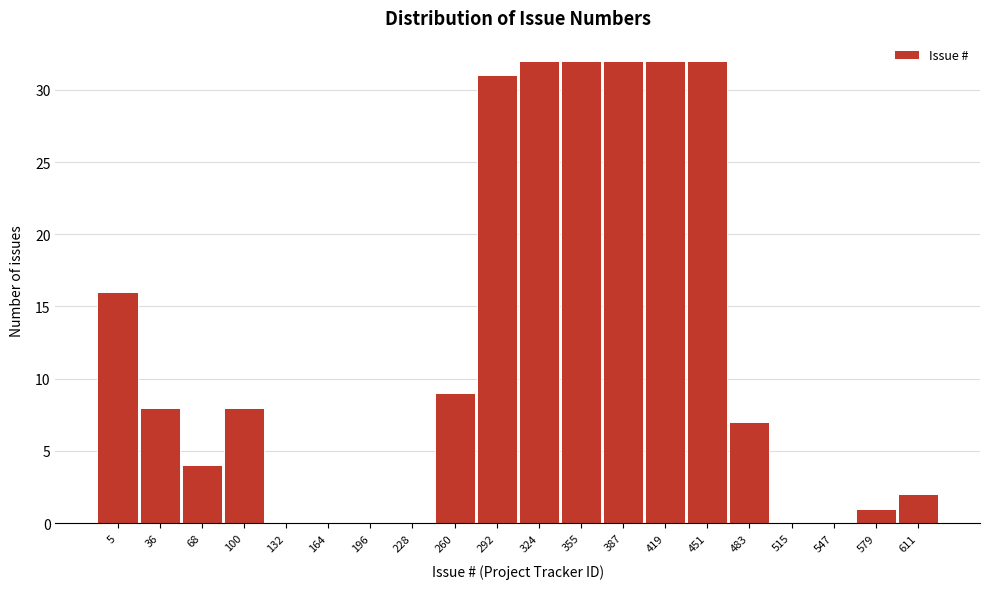

Reading right to left, extract all data points from this chart.

611=2	579=1	547=0	515=0	483=7	451=32	419=32	387=32	355=32	324=32	292=31	260=9	228=0	196=0	164=0	132=0	100=8	68=4	36=8	5=16